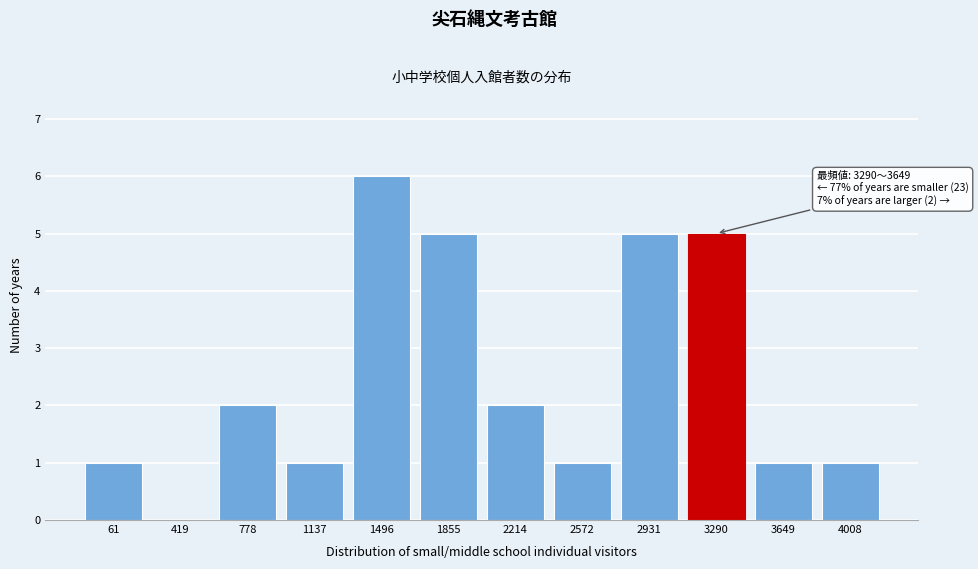

Reading right to left, transcribe all the data shown in this chart.

4008=1	3649=1	3290=5	2931=5	2572=1	2214=2	1855=5	1496=6	1137=1	778=2	419=0	61=1